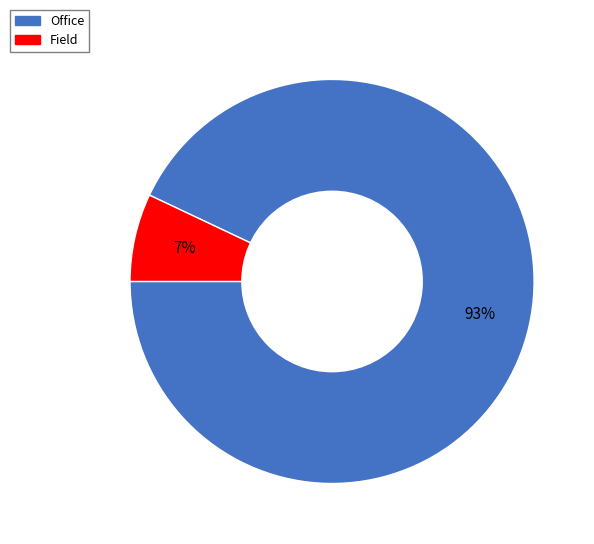

To the nearest percent, what is the difference between the largest and smallest slice percentages?

86%